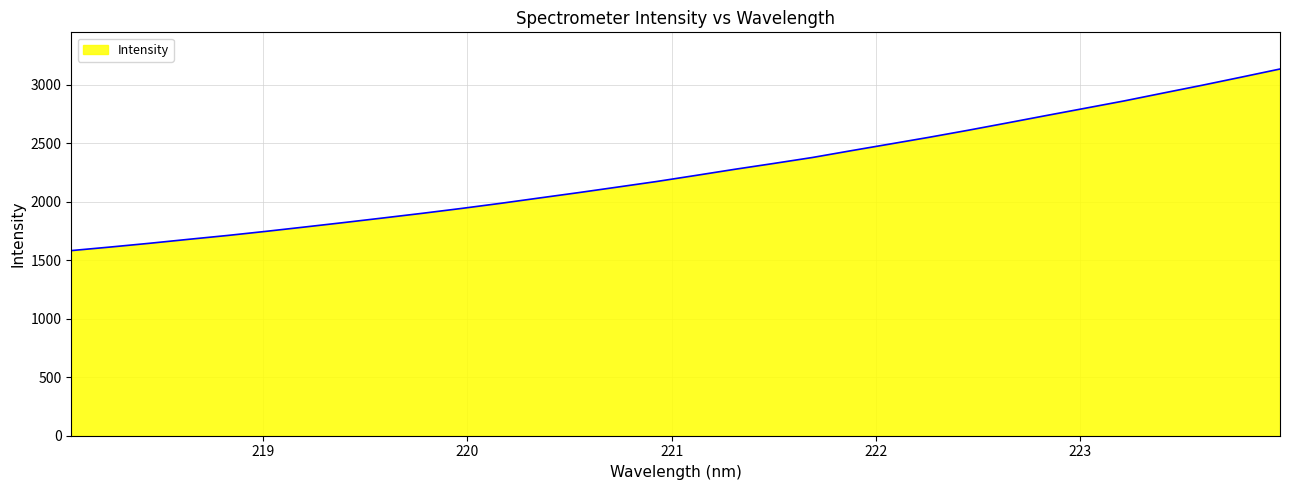

What is the maximum value shown in the chart?

3136.6